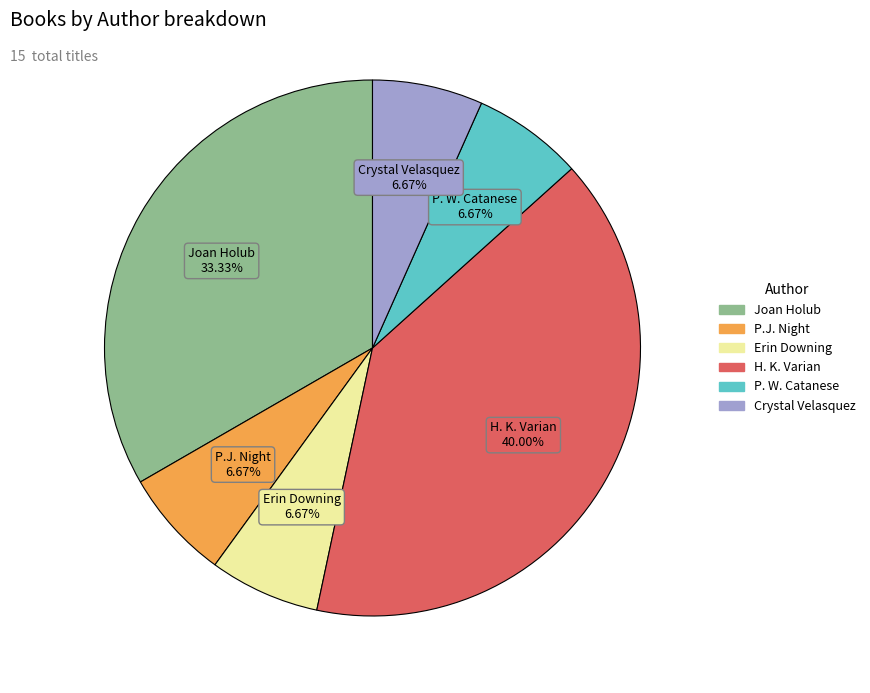

Is there a majority slice in this chart?

No